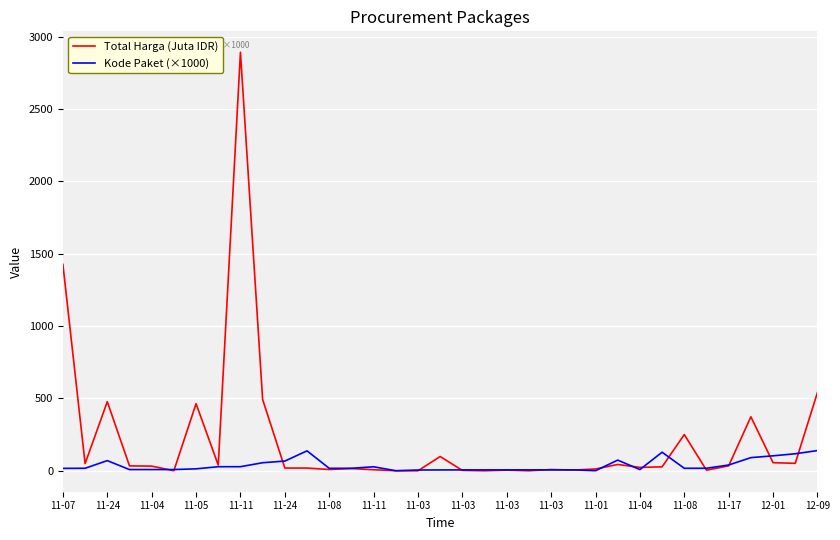

Which series has the widest spread of values?

Total Harga (Juta IDR)